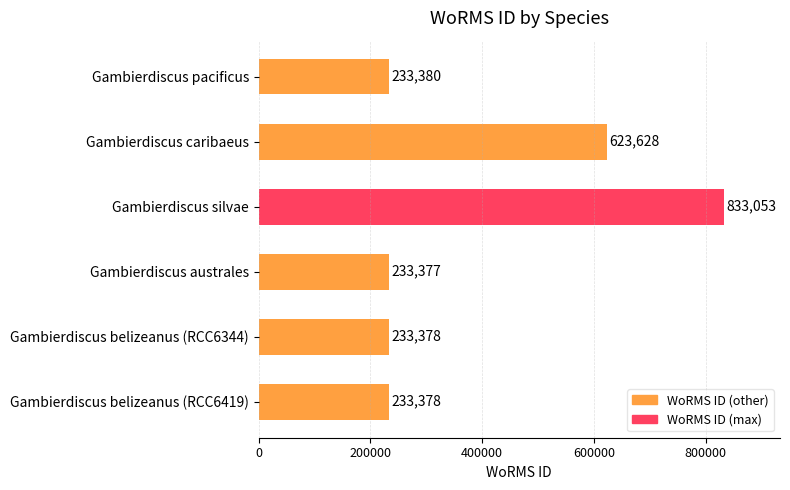

The chart shows a value of 233378 at Gambierdiscus belizeanus (RCC6419). True or false?

True